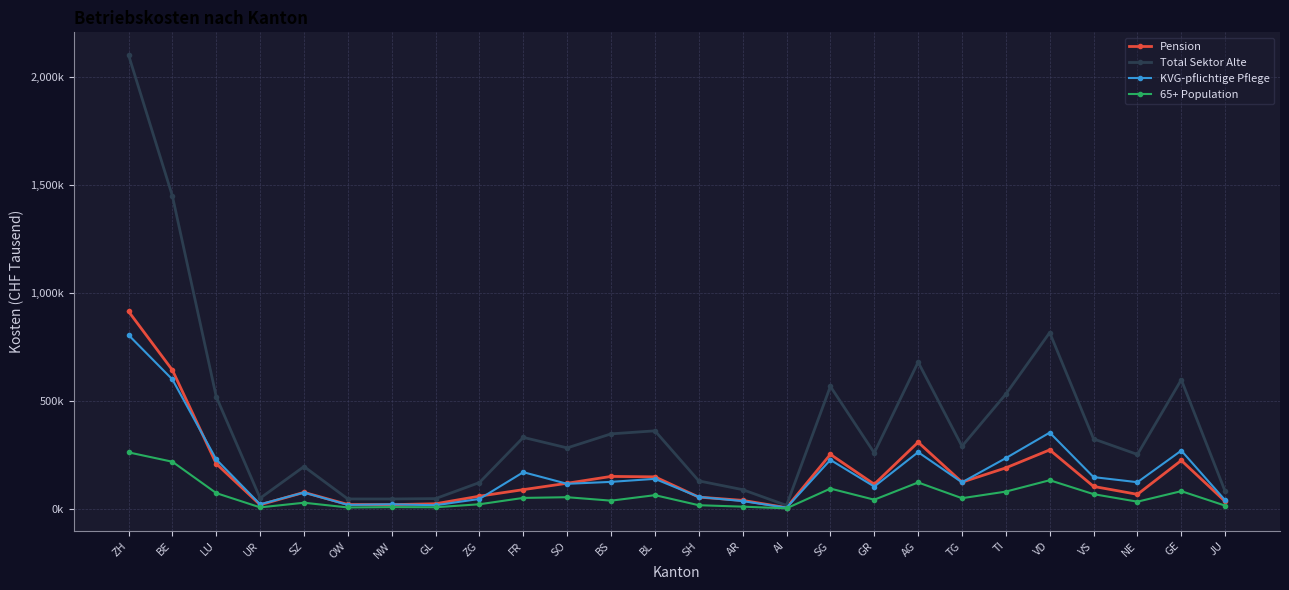

At which label does 65+ Population first exceed 50151?

ZH